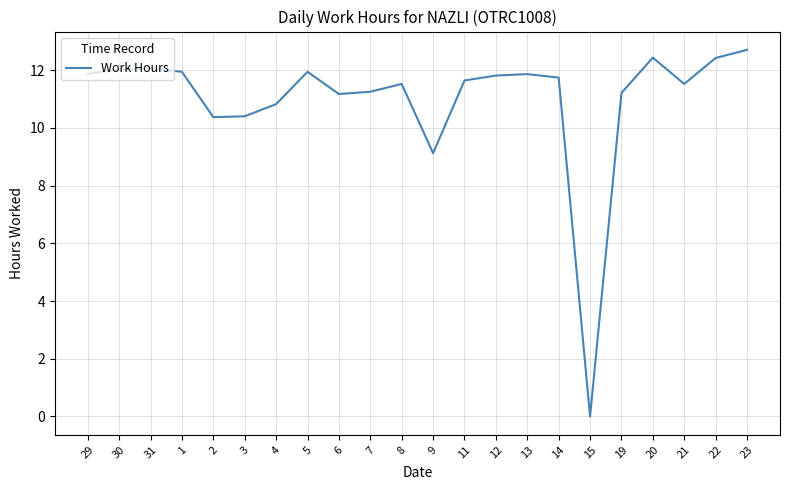

What is the change in value from 14 to 23?

+1.0